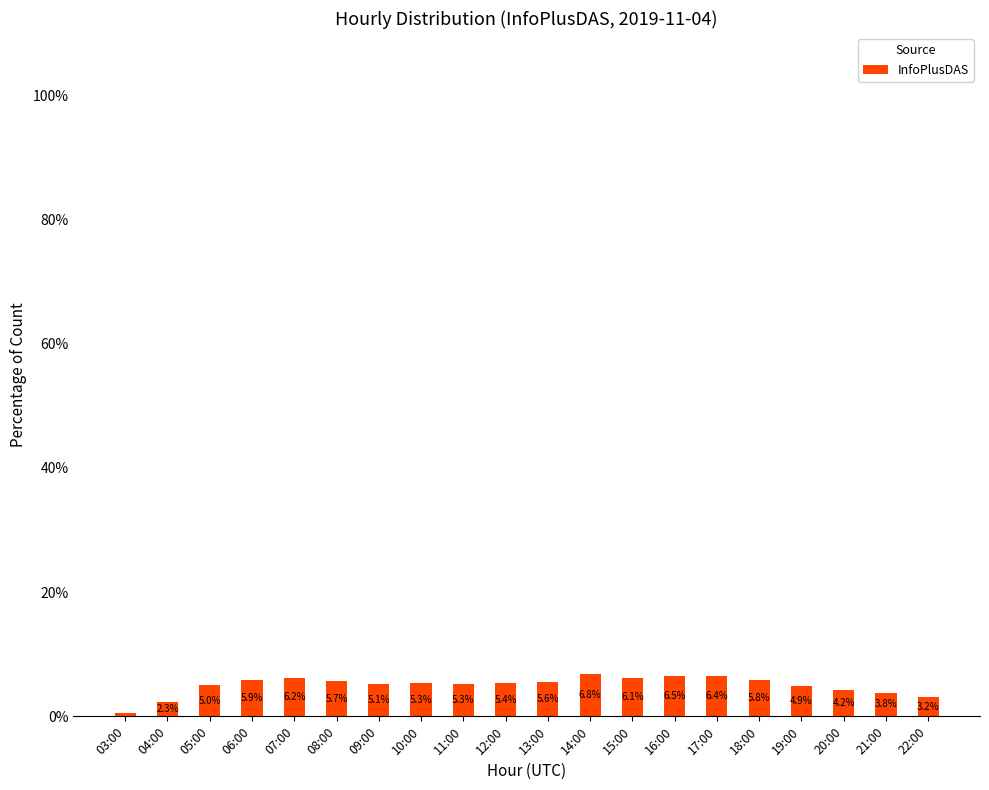

What value does the data have at 14:00?

6.8